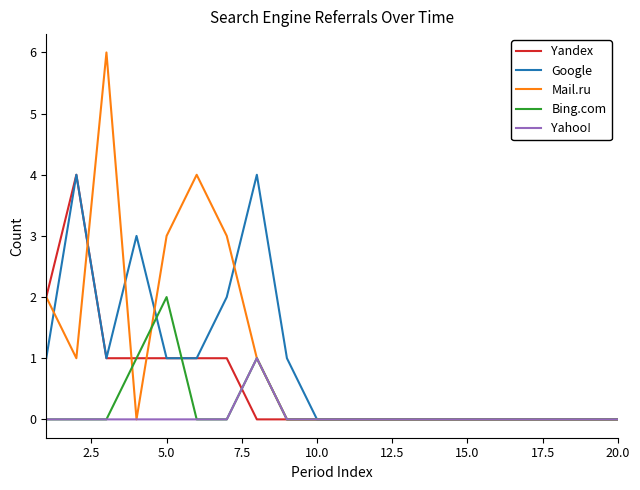

What is the maximum value shown in the chart?

6